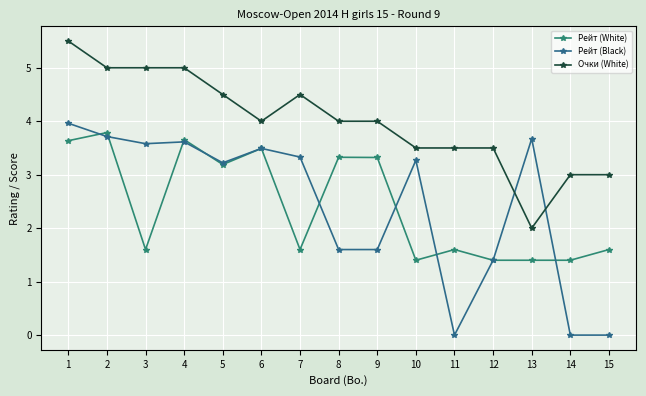

True or false: Рейт (Black) has more than 2 points higher than both neighbors.

True